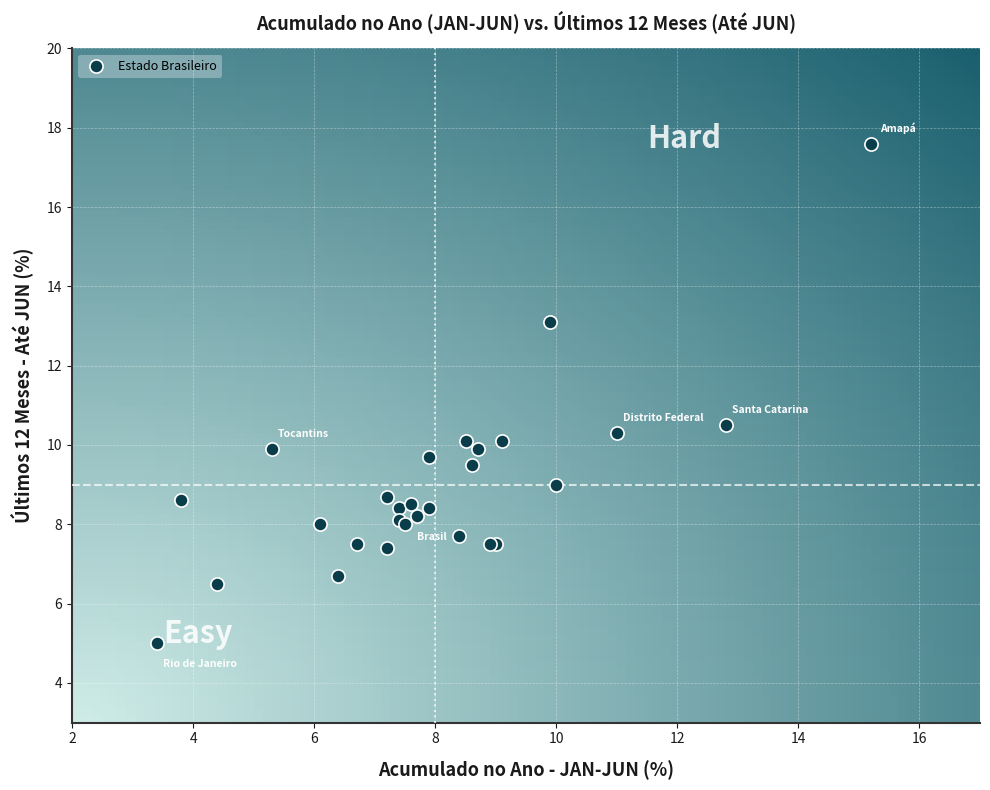

What Y value in the scatter plot is closest to 11?

10.5